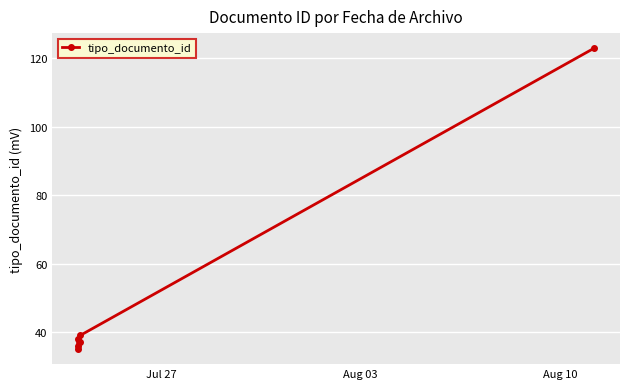

Reading left to right, what are all the values shown in this chart?

35	38	36	37	39	123